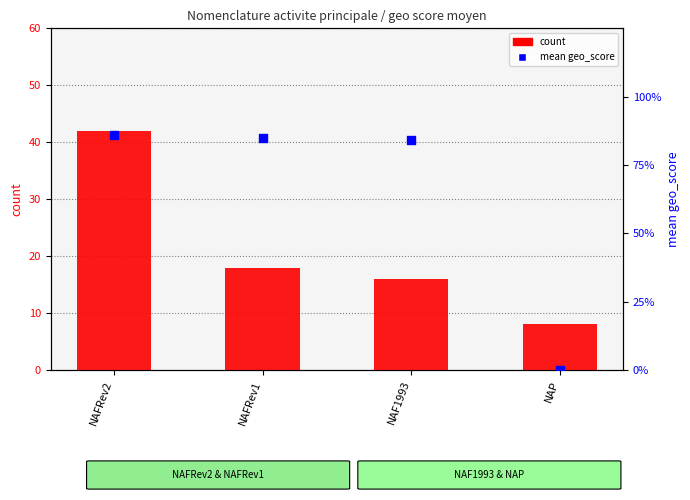

At how many categories does at least one series exceed 9?

3